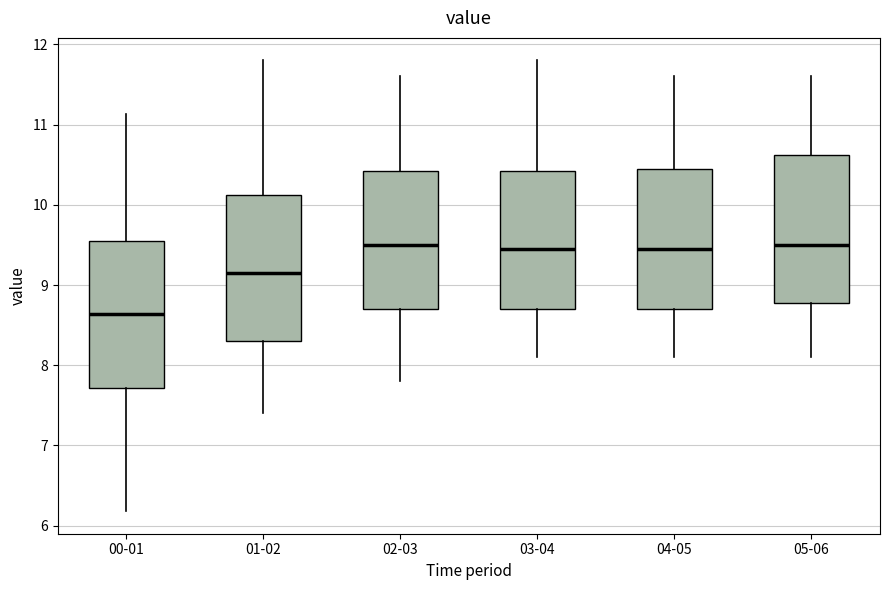

Reading left to right, transcribe this box plot: for each box, give where its median line is, the range the box spans, and where its two whiskers end, as read against the y-axis. The values are not printed on the chart, so give them approximately, as read against the axis.

00-01: median 8.6, box 7.7 to 9.5, whiskers 6.2 to 11.1
01-02: median 9.2, box 8.3 to 10.1, whiskers 7.4 to 11.8
02-03: median 9.5, box 8.7 to 10.4, whiskers 7.8 to 11.6
03-04: median 9.5, box 8.7 to 10.4, whiskers 8.1 to 11.8
04-05: median 9.5, box 8.7 to 10.5, whiskers 8.1 to 11.6
05-06: median 9.5, box 8.8 to 10.6, whiskers 8.1 to 11.6